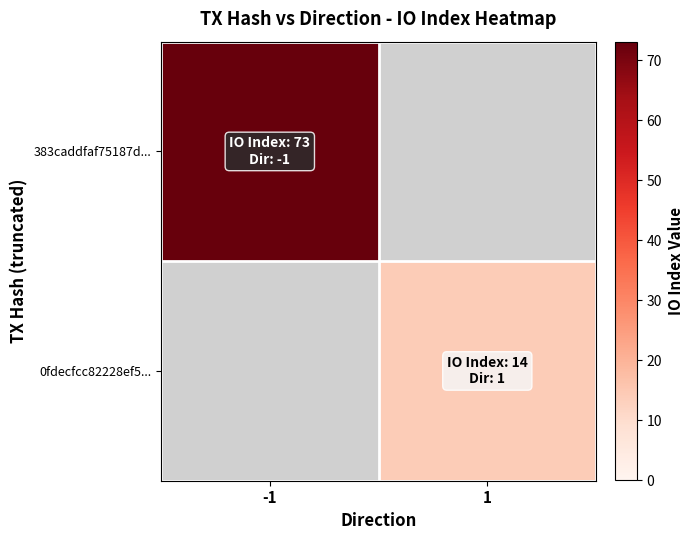

At which category does the chart reach its peak across all series?

-1